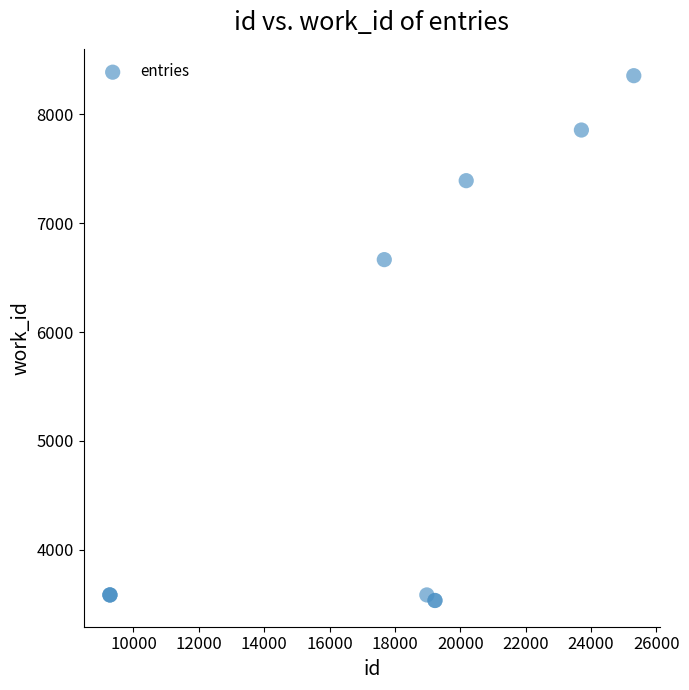

What Y value in the scatter plot is closest to 5944?

6665